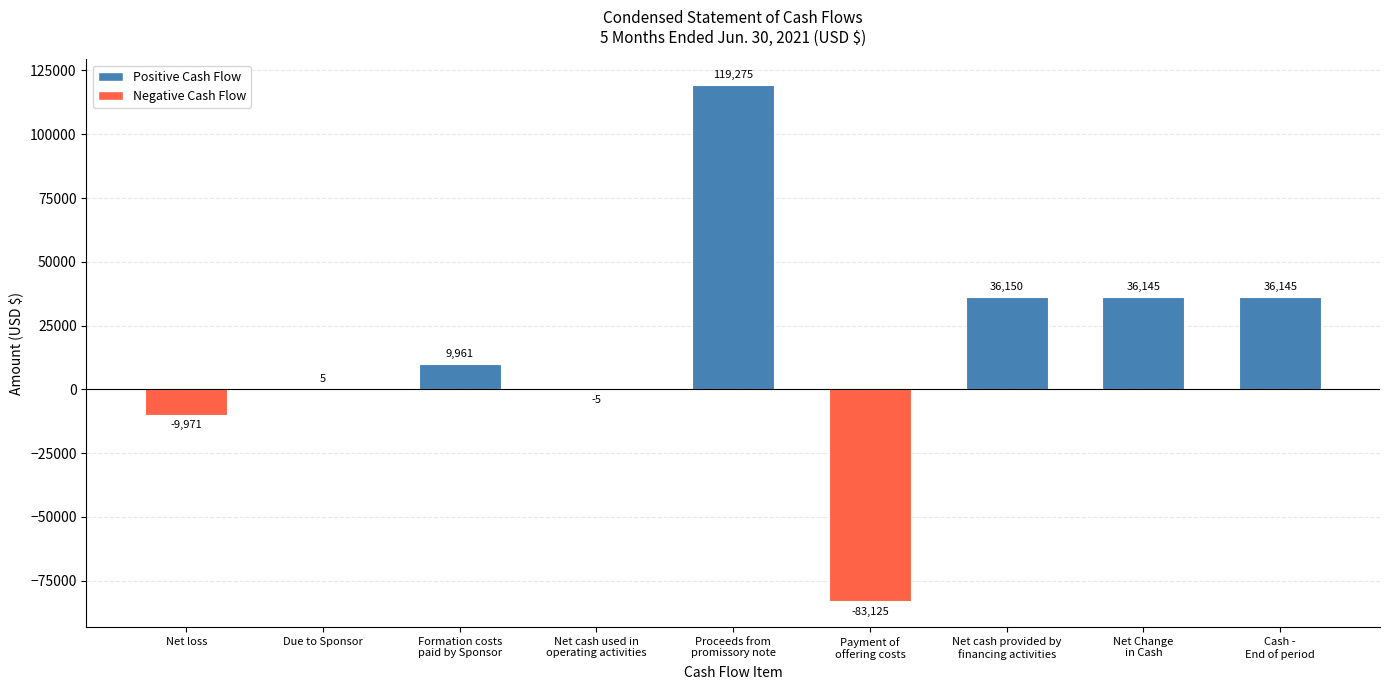

What is the maximum value shown in the chart?

119275